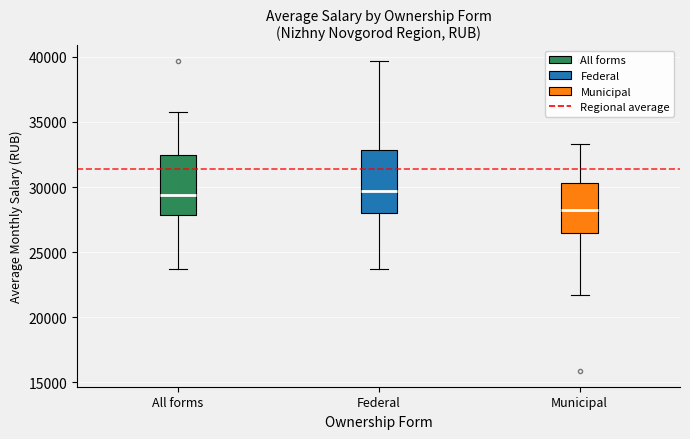

Where is the upper edge of the box for Federal on the y-axis? The values are not printed on the chart, so give them approximately, as read against the axis.

33000